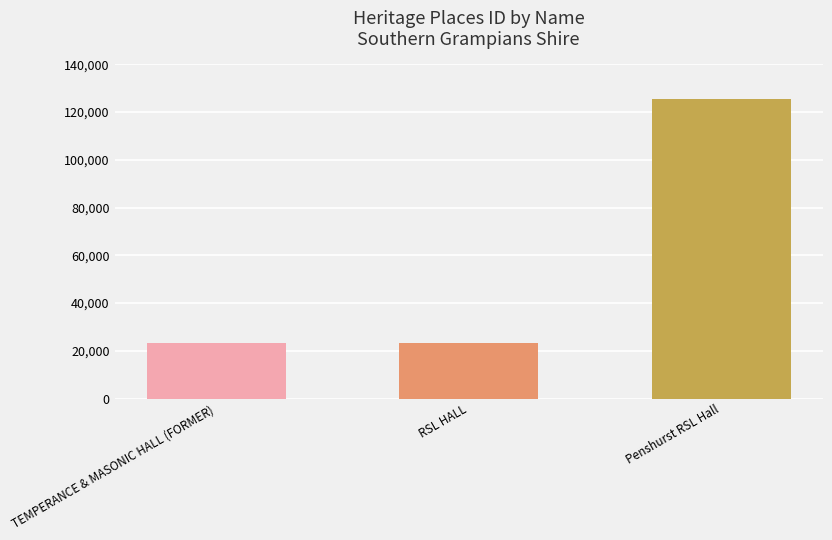

How many categories are shown in the chart?

3